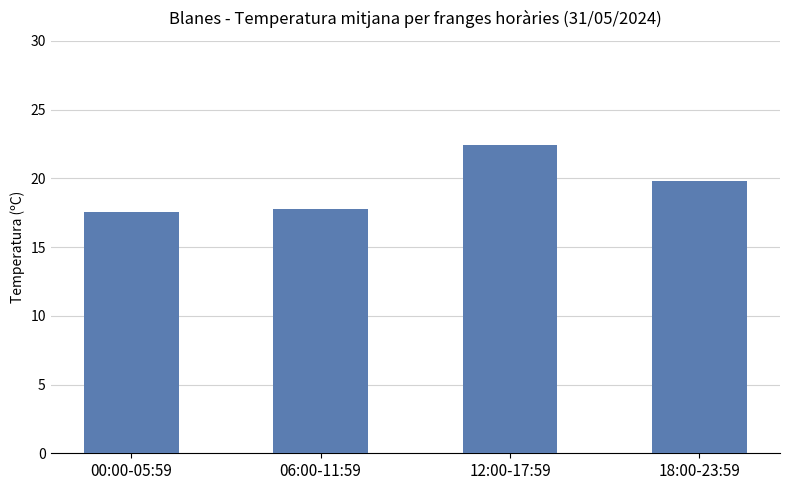

Where does the data first go above 19?

12:00-17:59